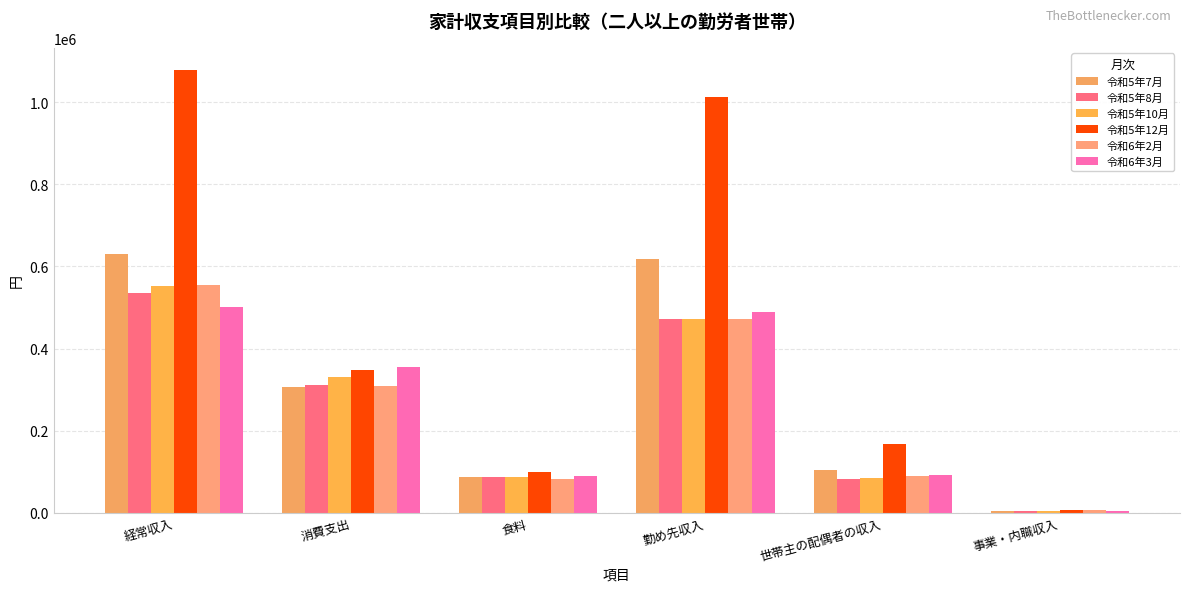

True or false: 令和6年2月 has a value of 472625 at 勤め先収入.

True